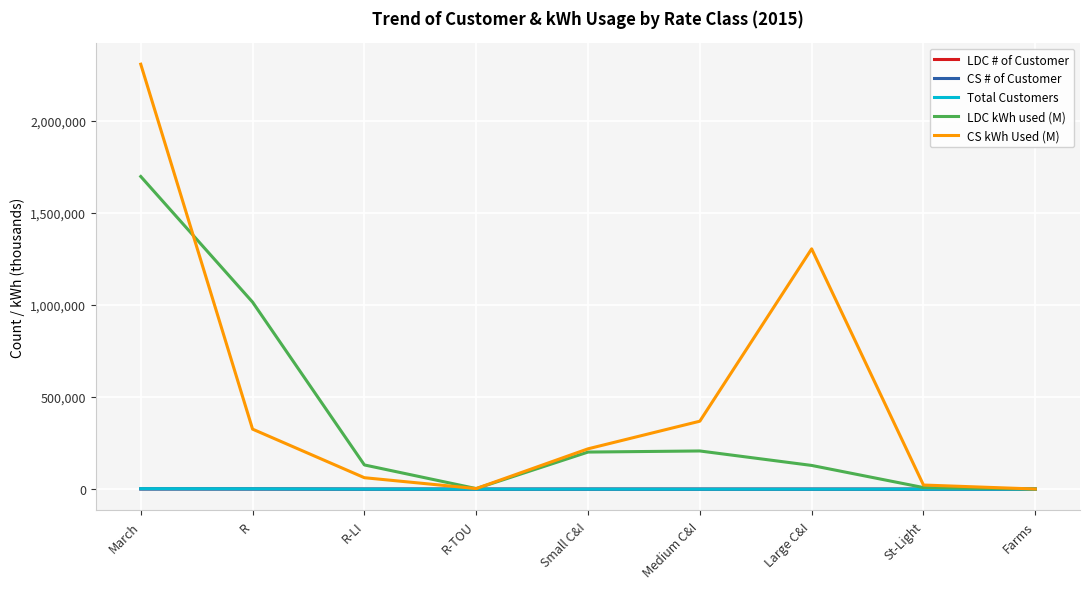

Which series has the widest spread of values?

CS kWh Used (M)